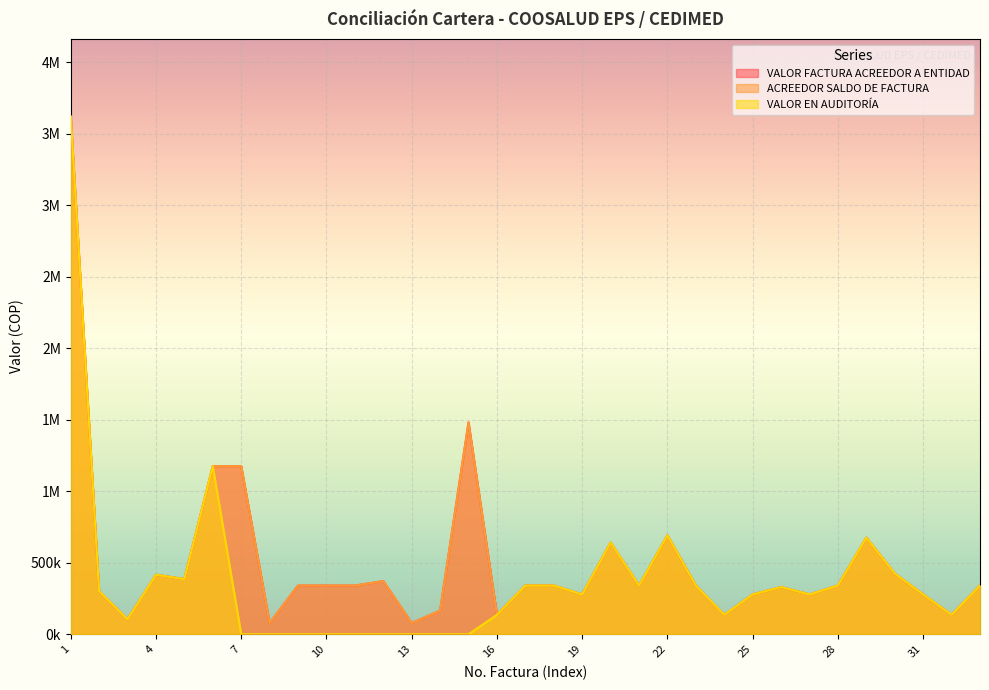

What is the greatest value displayed?

3620000